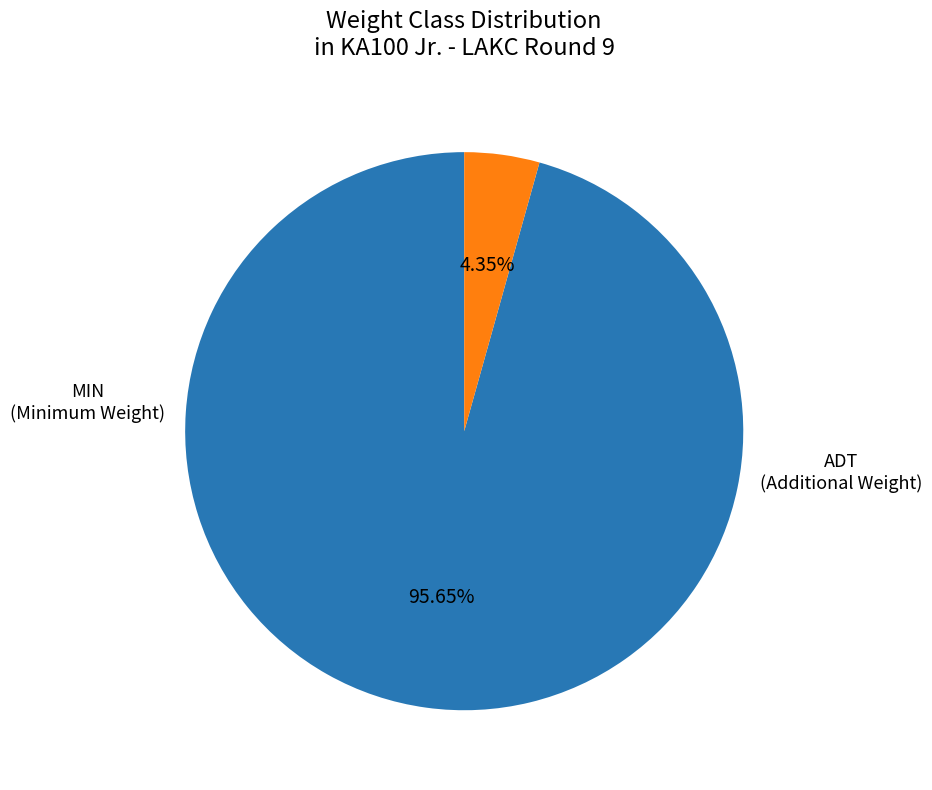

To the nearest percent, what is the difference between the ADT and MIN slice percentages?

91%